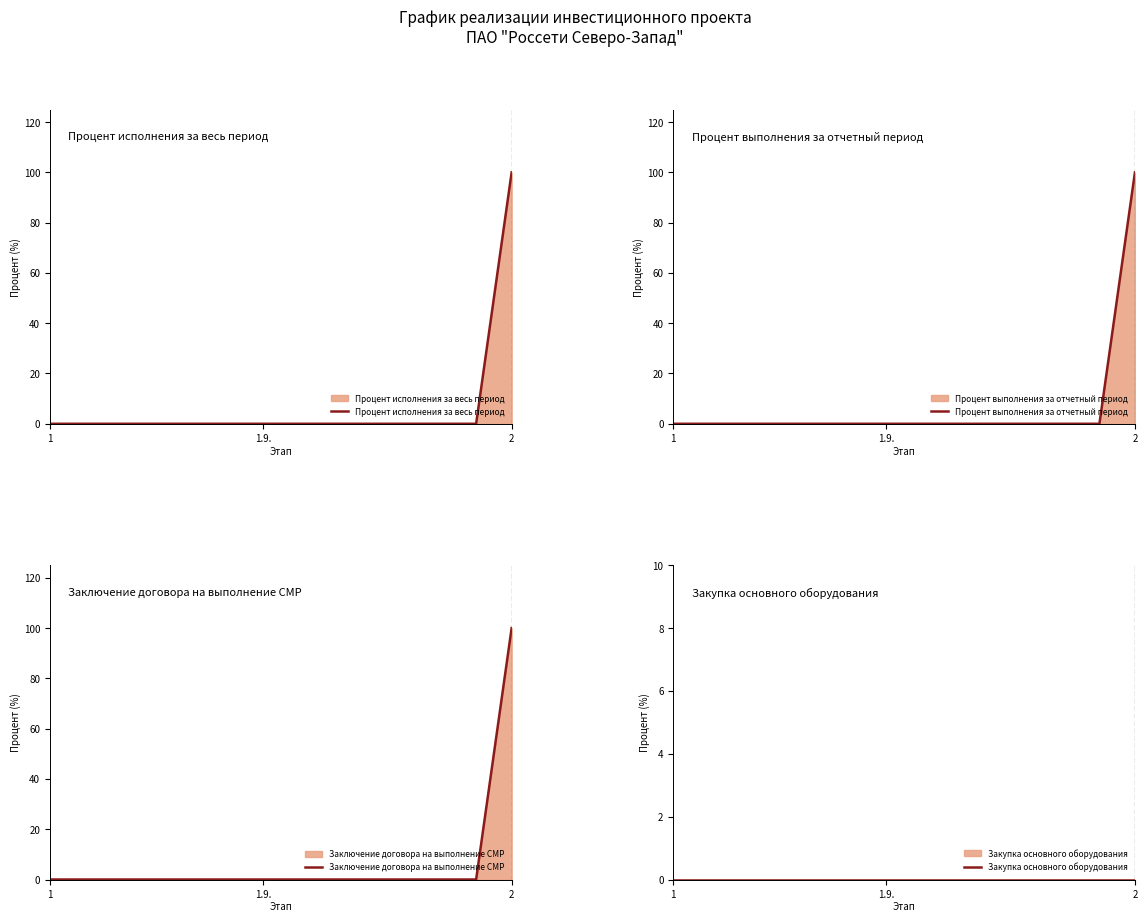

Which series has the largest total across all categories?

Процент исполнения за весь период